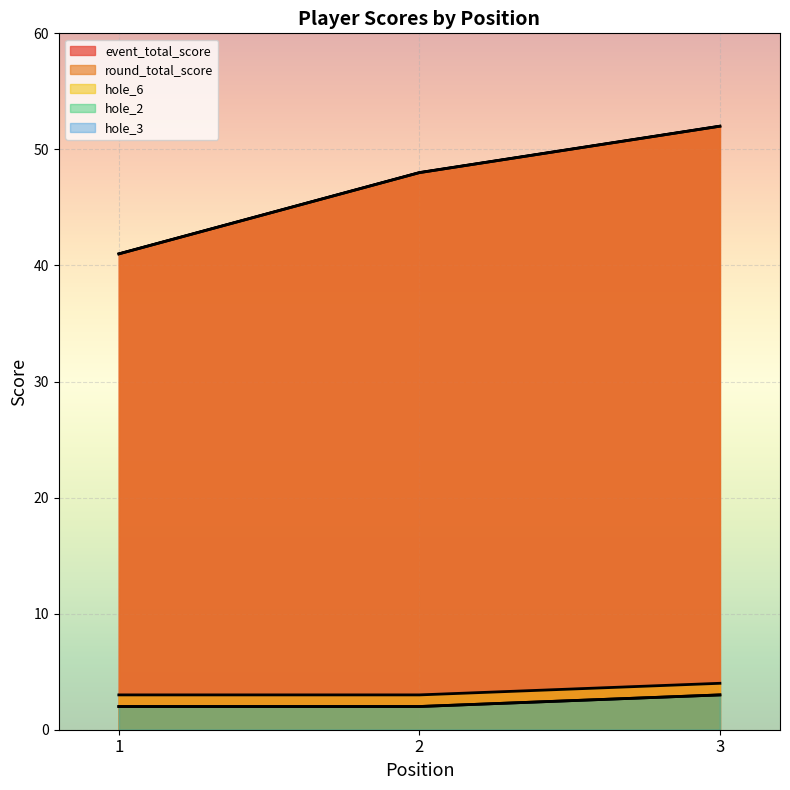

How many data points does each series have?

3